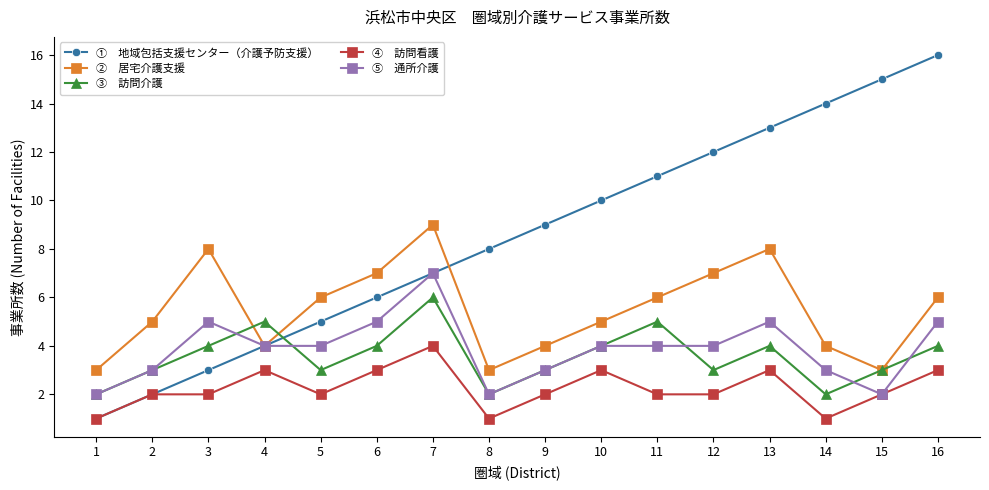

Which category has the highest value across all series?

16